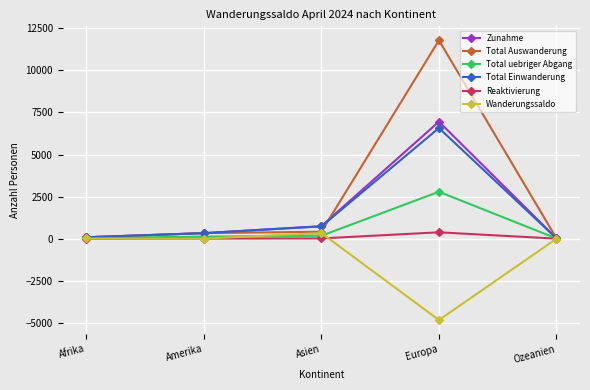

What is the total value across all series at Asien?

2402